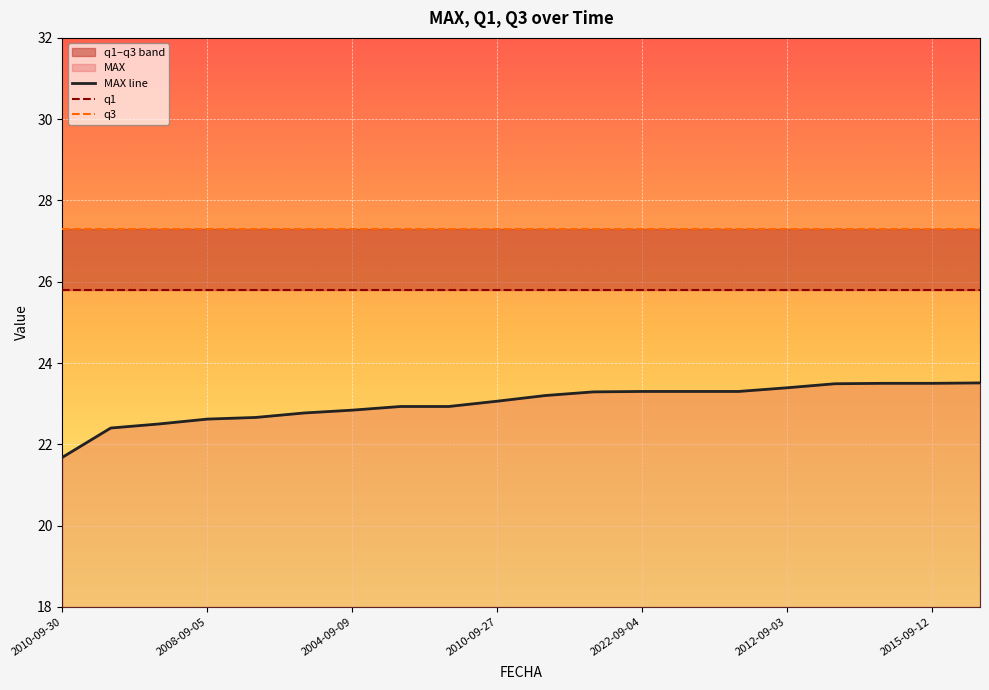

Rank the series by their average value, from lowest to highest.

MAX line, q1, q3